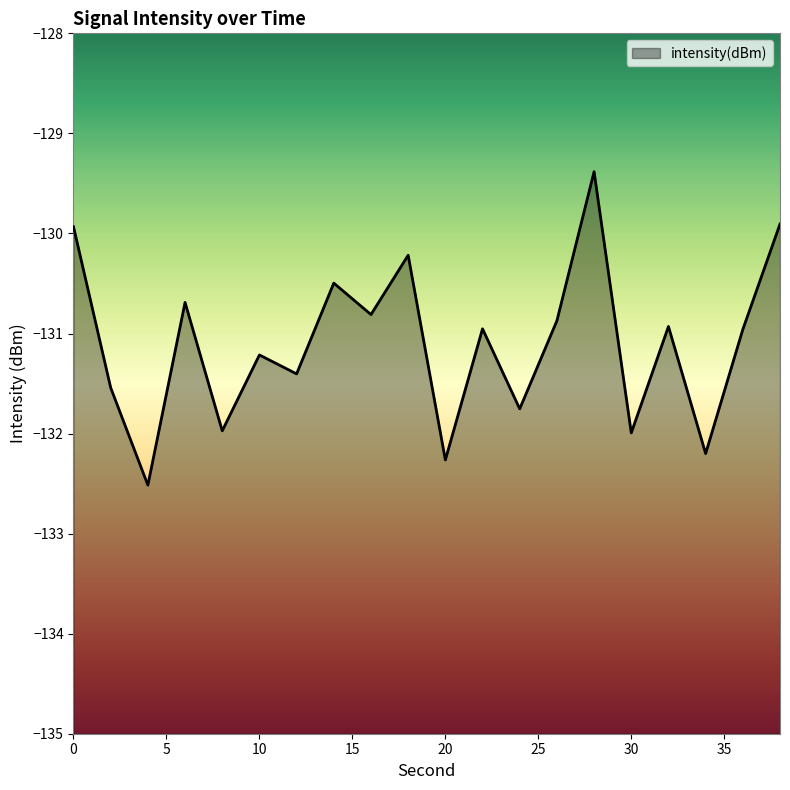

True or false: there are more than 2 points higher than both neighbors.

True